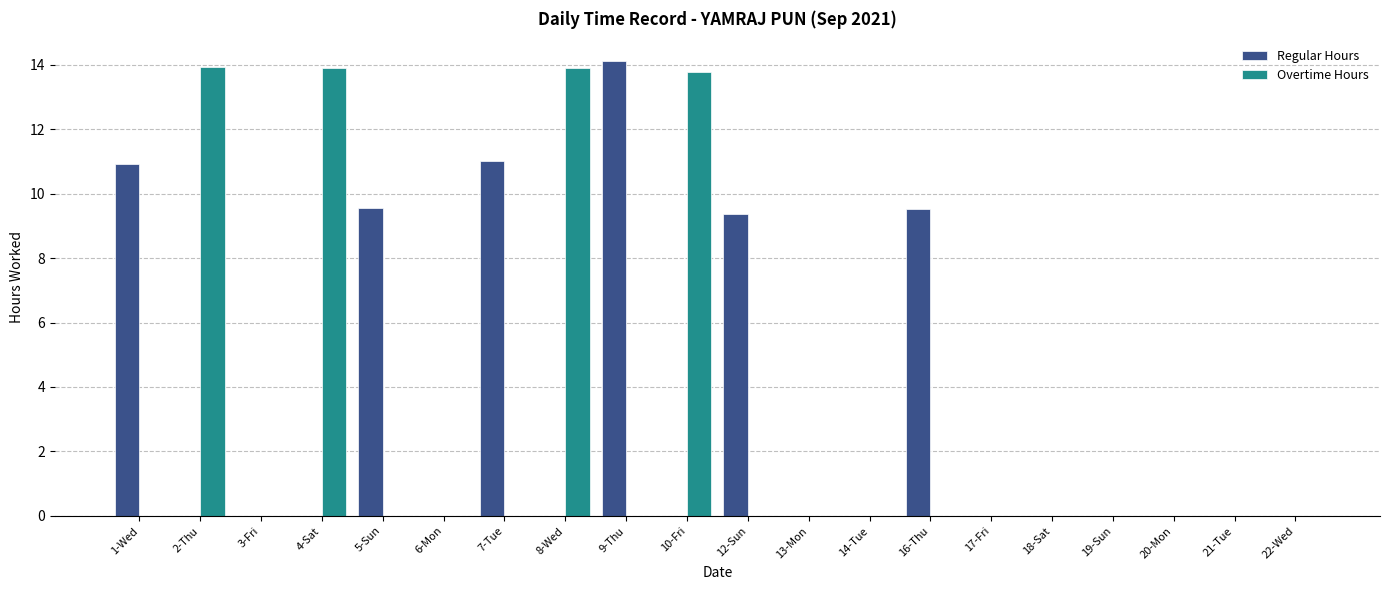

Reading right to left, transcribe all the data shown in this chart.

Regular Hours: 0.0	0.0	0.0	0.0	0.0	0.0	9.5	0.0	0.0	9.4	0.0	14.1	0.0	11.0	0.0	9.5	0.0	0.0	0.0	10.9
Overtime Hours: 0.0	0.0	0.0	0.0	0.0	0.0	0.0	0.0	0.0	0.0	13.8	0.0	13.9	0.0	0.0	0.0	13.9	0.0	13.9	0.0